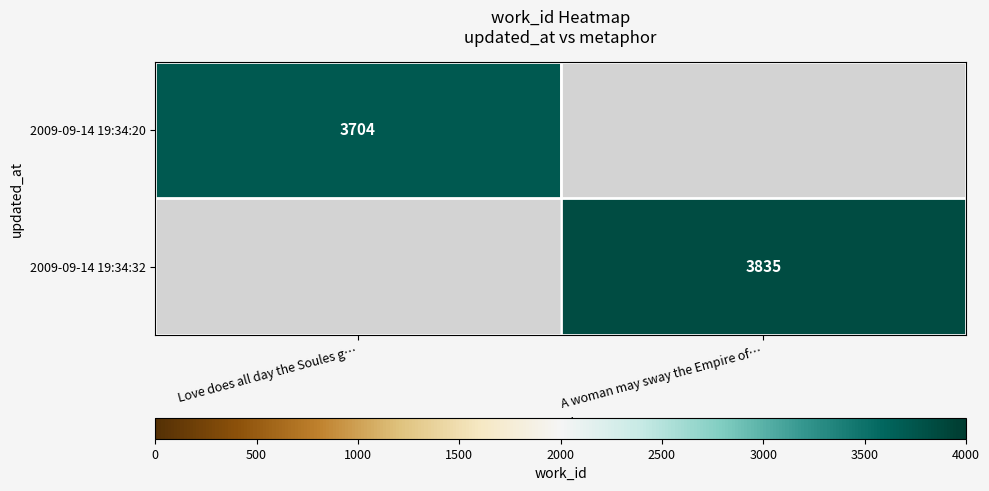

At how many categories does at least one series exceed 3827?

1